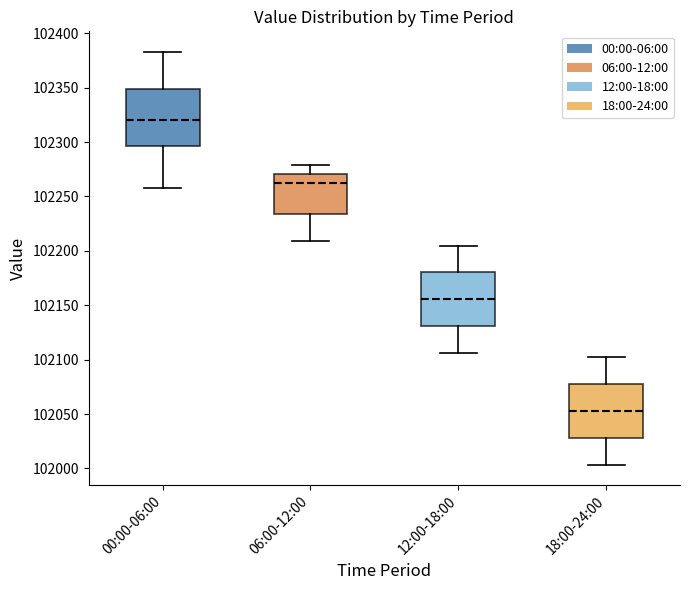

Which box has the lowest median line?

18:00-24:00